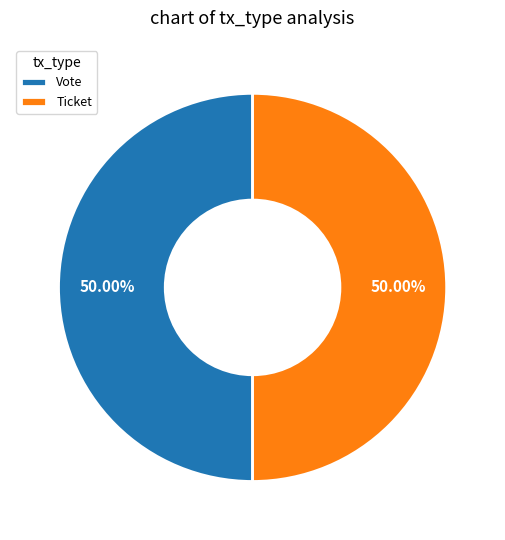

To the nearest percent, what is the average slice percentage?

50%